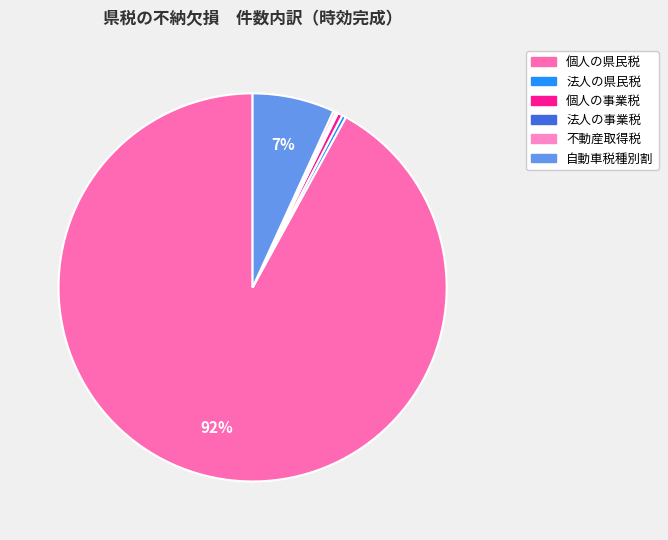

Is it true that 法人の事業税 is 0% of the pie?

True